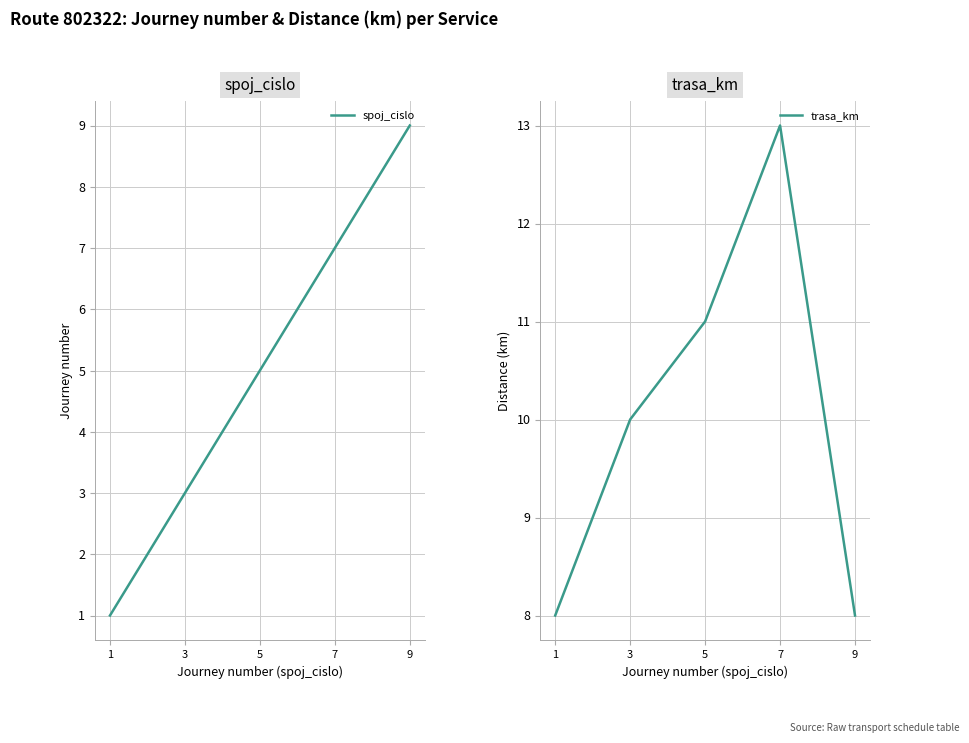

Reading right to left, what are all the values shown in this chart?

spoj_cislo: 9	7	5	3	1
trasa_km: 8	13	11	10	8